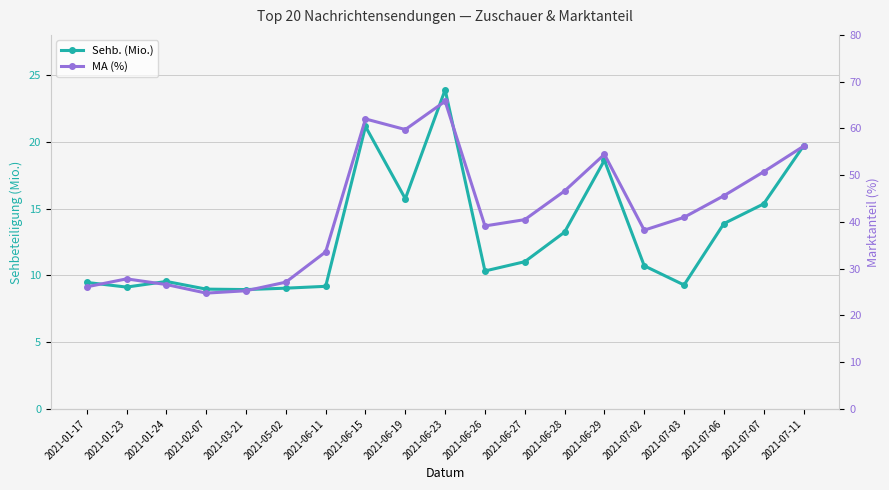

Is it true that MA (%) equals 39.1 at 2021-06-26?

True